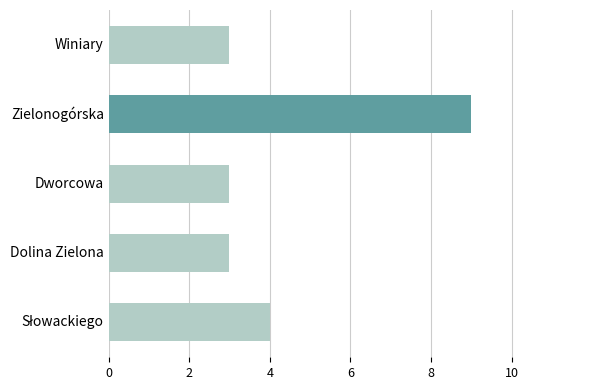

Reading bottom to top, what are all the values shown in this chart?

4	3	3	9	3